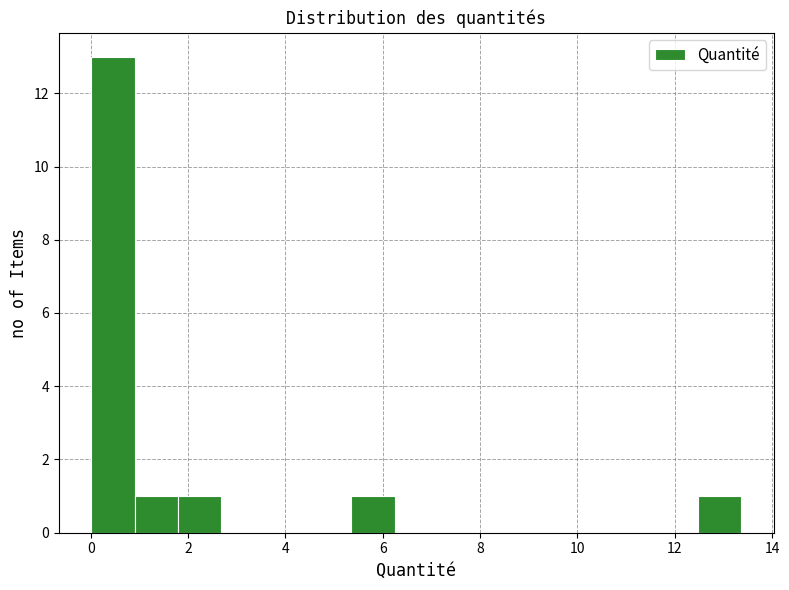

Reading left to right, list every bar in this chart as the range it spans on the x-axis followed by its height. Neither the bar edges nor the heights are printed on the chart, so give them approximately, as read against the axes.

0.0 to 1.0: 13
1.0 to 1.8: 1
1.8 to 2.6: 1
2.6 to 3.6: 0
3.6 to 4.4: 0
4.4 to 5.4: 0
5.4 to 6.2: 1
6.2 to 7.2: 0
7.2 to 8.0: 0
8.0 to 9.0: 0
9.0 to 9.8: 0
9.8 to 10.6: 0
10.6 to 11.6: 0
11.6 to 12.4: 0
12.4 to 13.4: 1